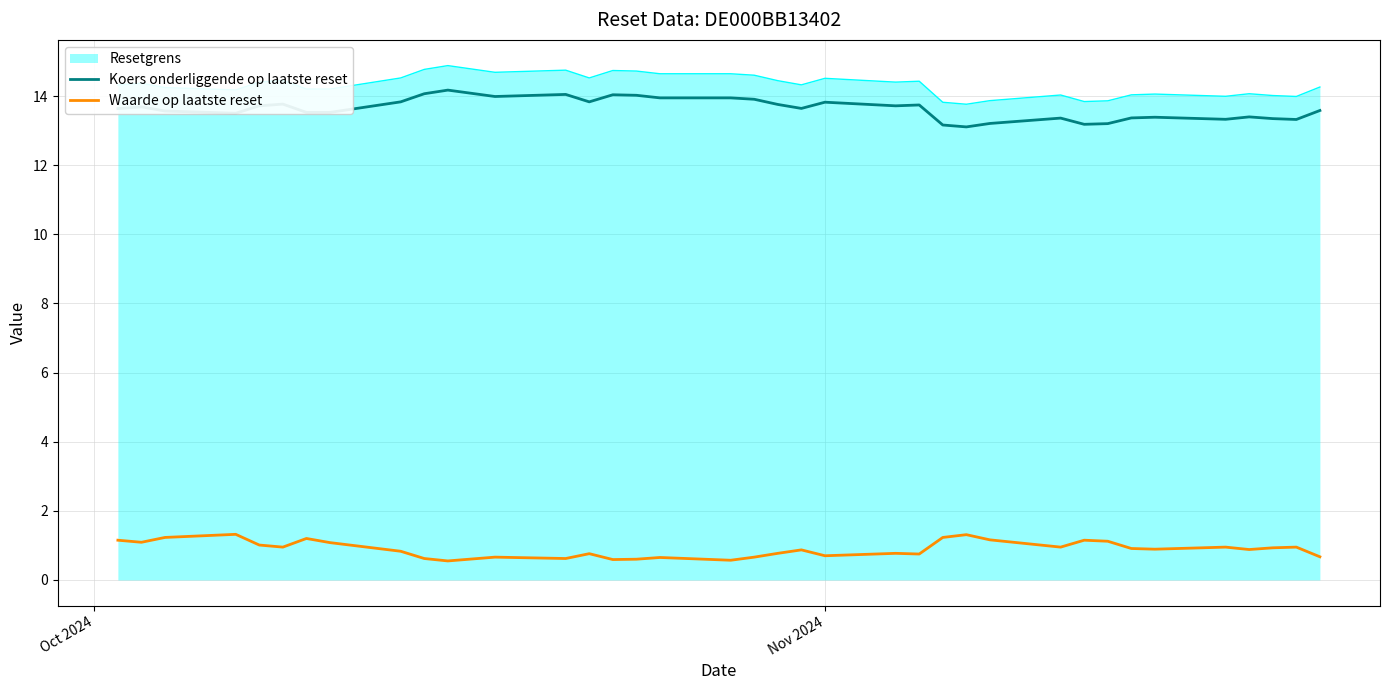

True or false: Koers onderliggende op laatste reset and Resetgrens intersect in this chart.

False